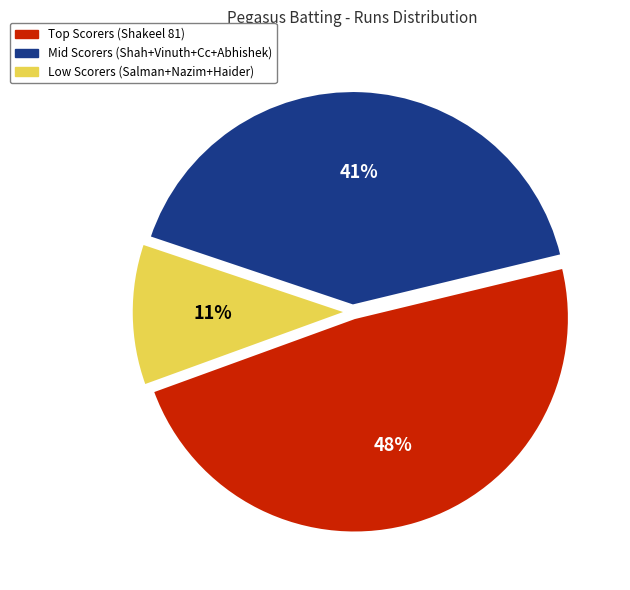

What is the largest slice in the pie chart?

Top Scorers (Shakeel 81)